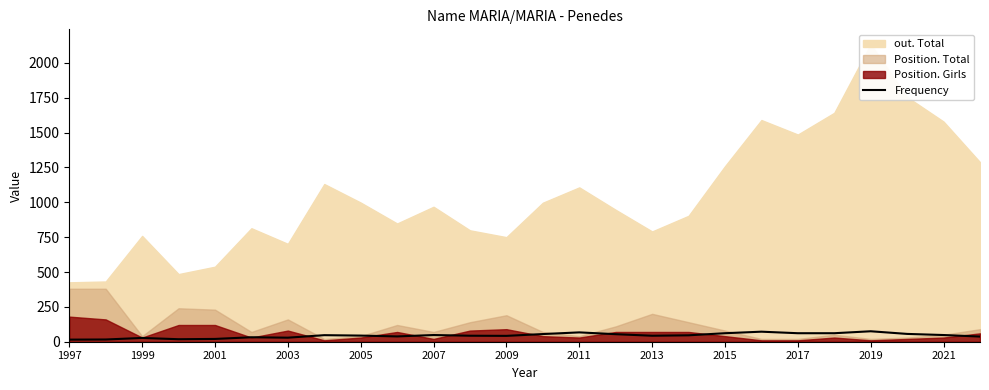

What is the highest value of the Frequency series?

75